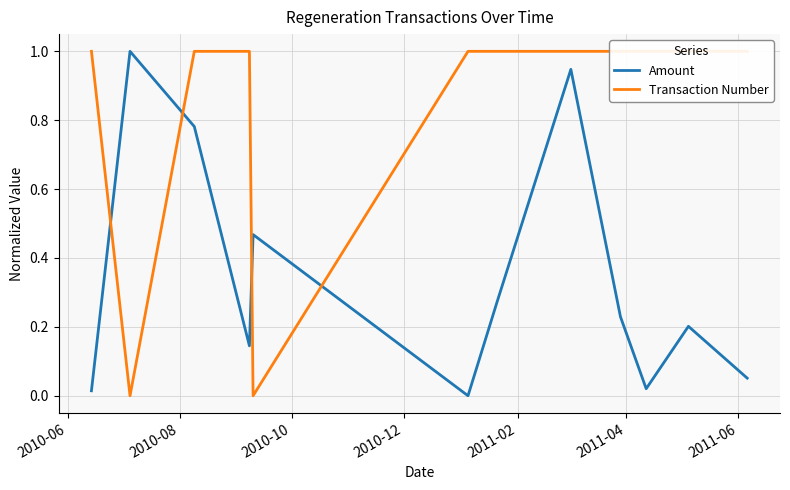

How many data points does each series have?

12